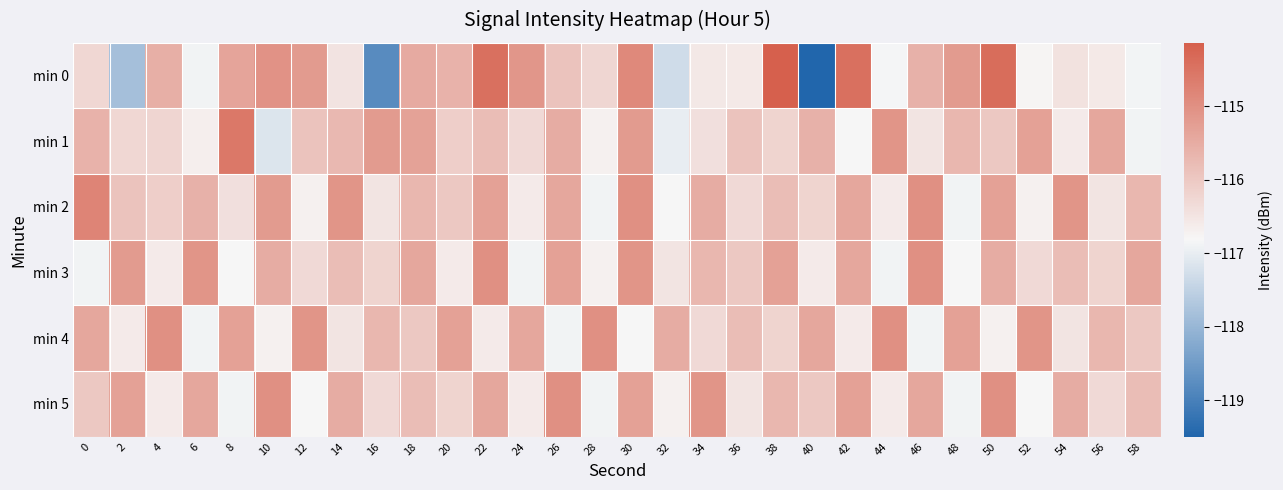

Reading left to right, what are all the values shown in this chart?

min 0: 0=-116.3	2=-117.8	4=-115.5	6=-116.9	8=-115.4	10=-115.0	12=-115.2	14=-116.5	16=-118.8	18=-115.5	20=-115.6	22=-114.4	24=-115.1	26=-115.9	28=-116.2	30=-114.9	32=-117.3	34=-116.6	36=-116.6	38=-114.1	40=-119.5	42=-114.4	44=-116.9	46=-115.6	48=-115.2	50=-114.4	52=-116.8	54=-116.4	56=-116.6	58=-116.9
min 1: 0=-115.6	2=-116.3	4=-116.2	6=-116.7	8=-114.6	10=-117.1	12=-115.9	14=-115.7	16=-115.2	18=-115.3	20=-116.1	22=-115.8	24=-116.3	26=-115.5	28=-116.7	30=-115.2	32=-117.0	34=-116.4	36=-115.9	38=-116.2	40=-115.6	42=-116.8	44=-115.1	46=-116.5	48=-115.7	50=-116.0	52=-115.3	54=-116.6	56=-115.4	58=-116.9
min 2: 0=-114.8	2=-115.9	4=-116.1	6=-115.6	8=-116.4	10=-115.2	12=-116.7	14=-115.1	16=-116.5	18=-115.7	20=-116.0	22=-115.3	24=-116.6	26=-115.4	28=-116.9	30=-115.0	32=-116.8	34=-115.5	36=-116.3	38=-115.8	40=-116.2	42=-115.4	44=-116.6	46=-115.0	48=-116.9	50=-115.3	52=-116.7	54=-115.1	56=-116.5	58=-115.7
min 3: 0=-116.9	2=-115.2	4=-116.6	6=-115.1	8=-116.8	10=-115.5	12=-116.3	14=-115.8	16=-116.2	18=-115.4	20=-116.6	22=-115.0	24=-116.9	26=-115.3	28=-116.7	30=-115.1	32=-116.5	34=-115.7	36=-116.0	38=-115.3	40=-116.6	42=-115.4	44=-116.9	46=-115.0	48=-116.8	50=-115.5	52=-116.3	54=-115.8	56=-116.2	58=-115.4
min 4: 0=-115.4	2=-116.6	4=-115.0	6=-116.9	8=-115.3	10=-116.7	12=-115.1	14=-116.5	16=-115.7	18=-116.0	20=-115.3	22=-116.6	24=-115.4	26=-116.9	28=-115.0	30=-116.8	32=-115.5	34=-116.3	36=-115.8	38=-116.2	40=-115.4	42=-116.6	44=-115.0	46=-116.9	48=-115.3	50=-116.7	52=-115.1	54=-116.5	56=-115.7	58=-116.0
min 5: 0=-116.0	2=-115.3	4=-116.6	6=-115.4	8=-116.9	10=-115.0	12=-116.8	14=-115.5	16=-116.3	18=-115.8	20=-116.2	22=-115.4	24=-116.6	26=-115.0	28=-116.9	30=-115.3	32=-116.7	34=-115.1	36=-116.5	38=-115.7	40=-116.0	42=-115.3	44=-116.6	46=-115.4	48=-116.9	50=-115.0	52=-116.8	54=-115.5	56=-116.3	58=-115.8